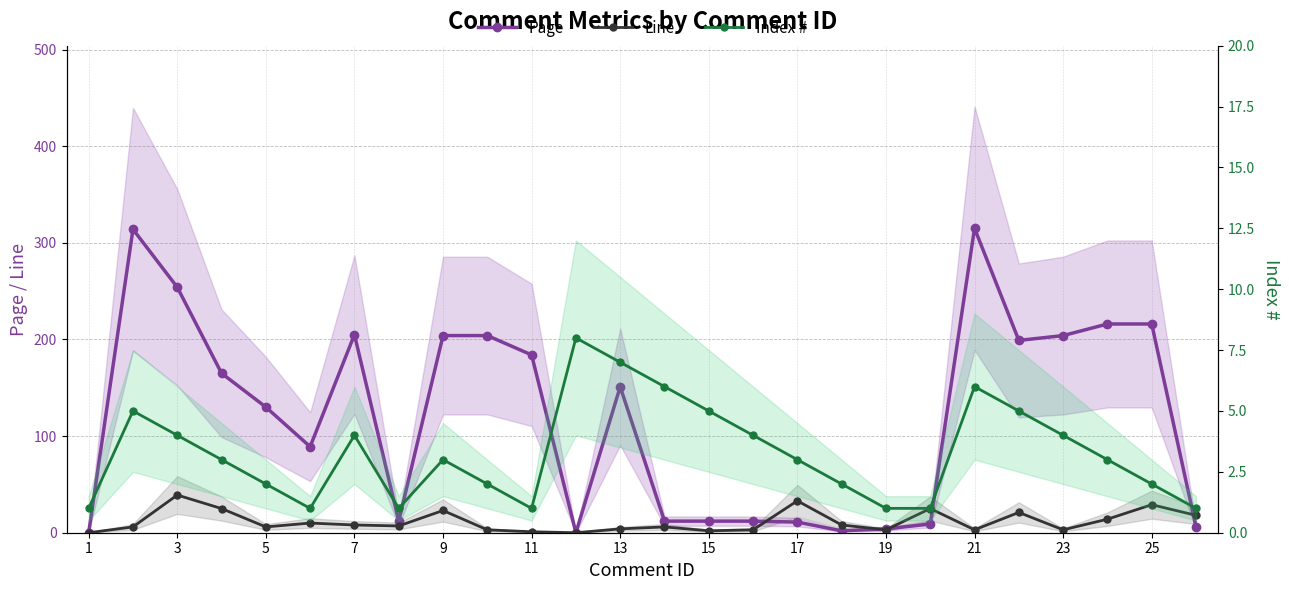

What is the sum of all Page values?

3130